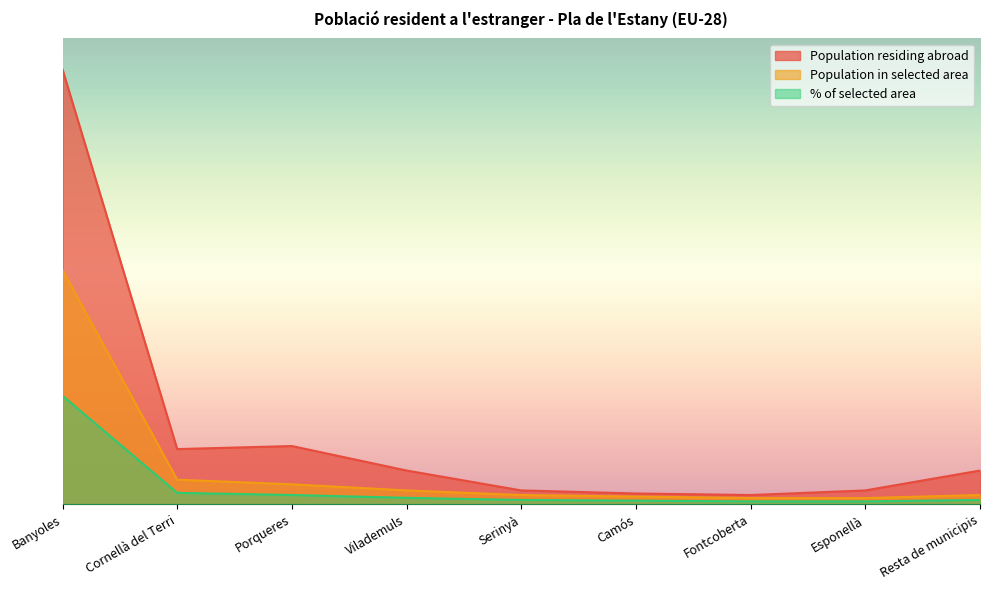

Read the Population residing abroad value at Serinyà.

8.9